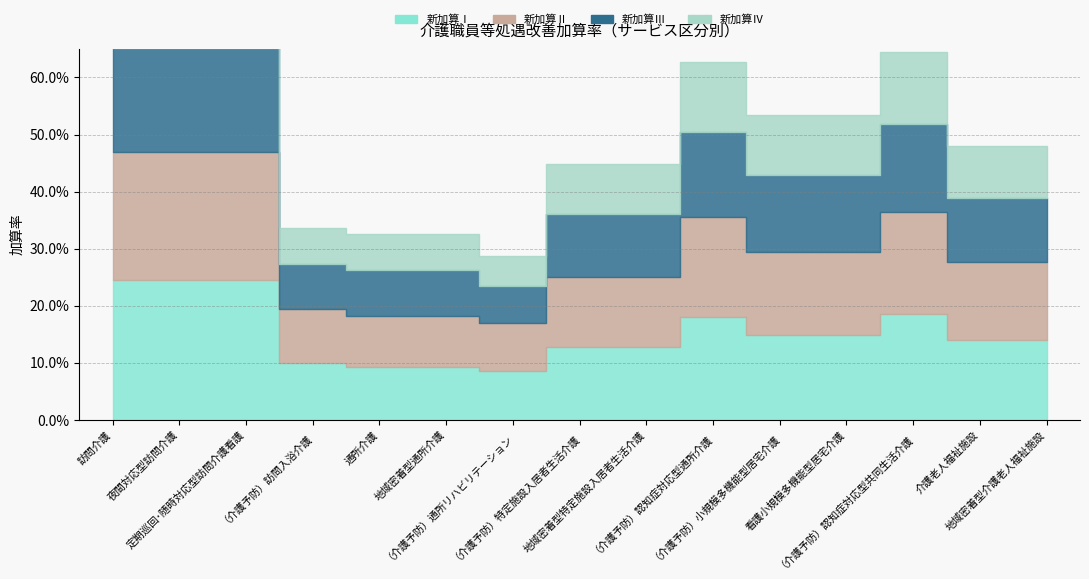

True or false: 新加算Ⅱ and 新加算Ⅲ cross at least once.

False